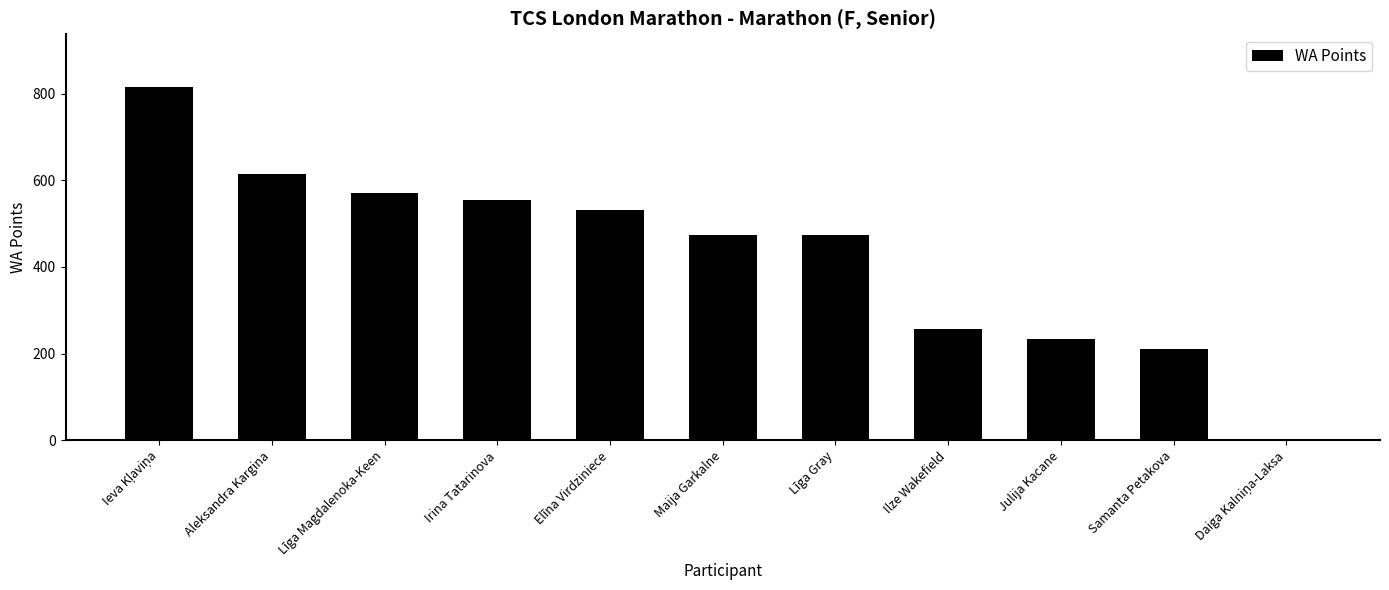

What is the sum of all values?

4732